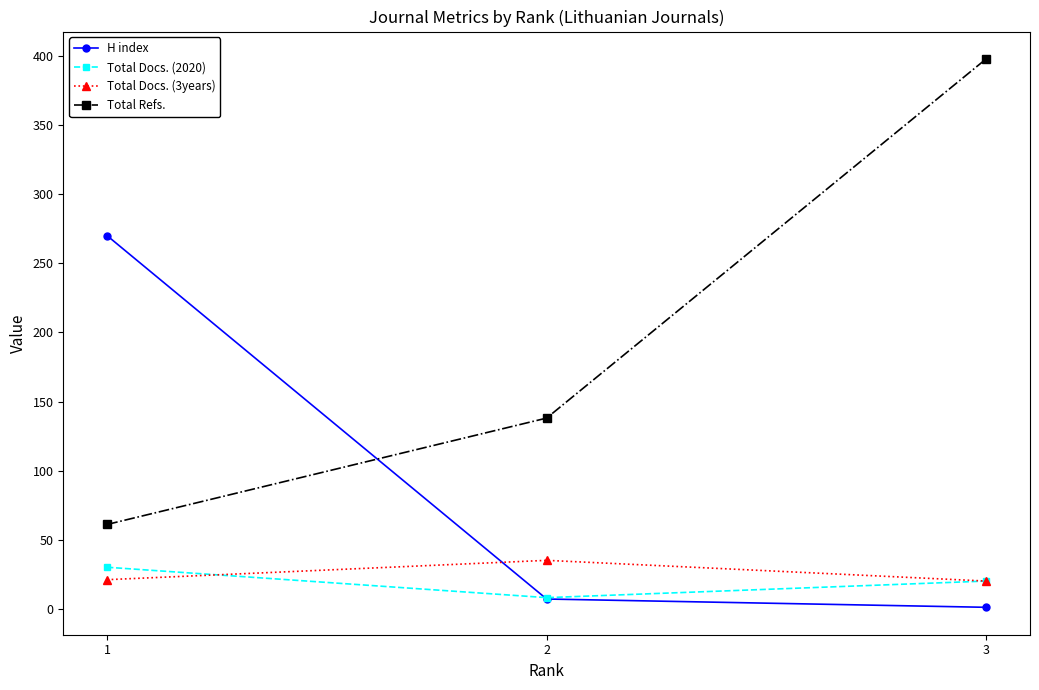

What is the average value of the Total Docs. (2020) series?

19